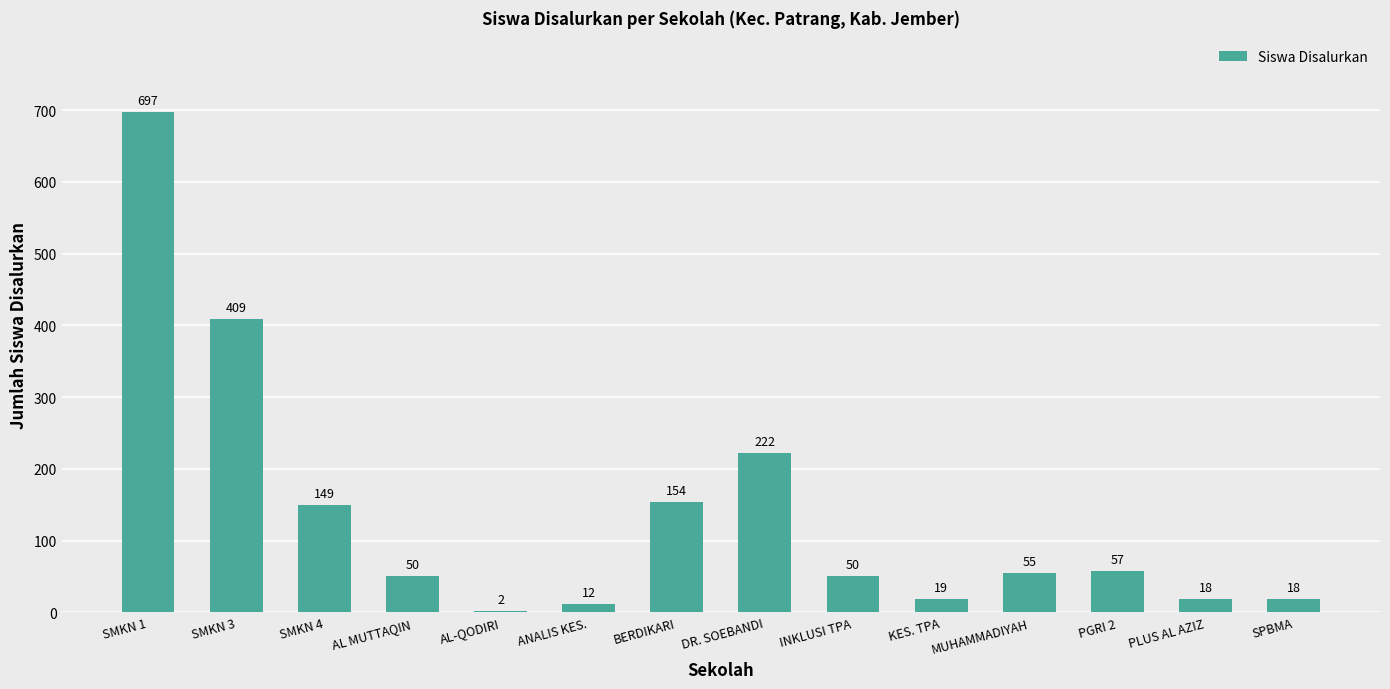

Reading left to right, what are all the values shown in this chart?

697	409	149	50	2	12	154	222	50	19	55	57	18	18